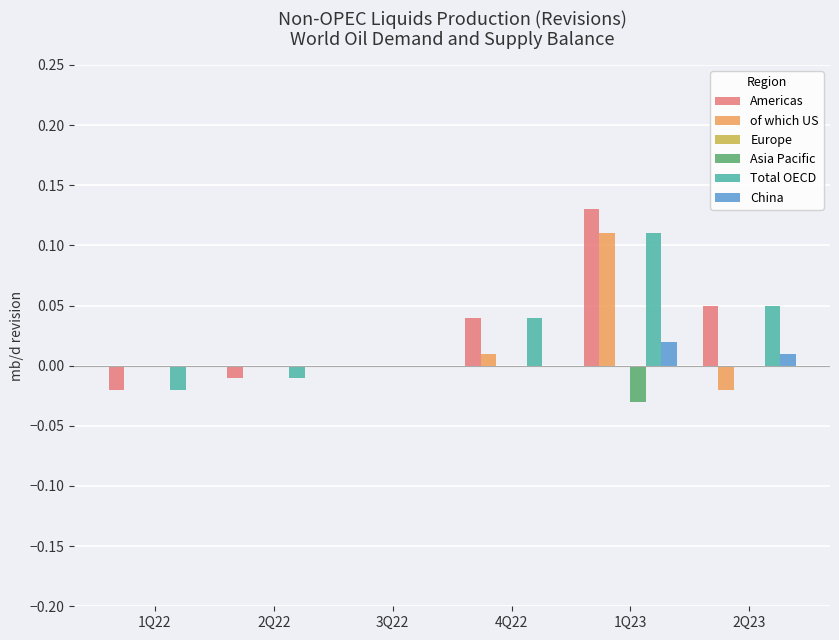

Which category has the highest value in the China series?

1Q23